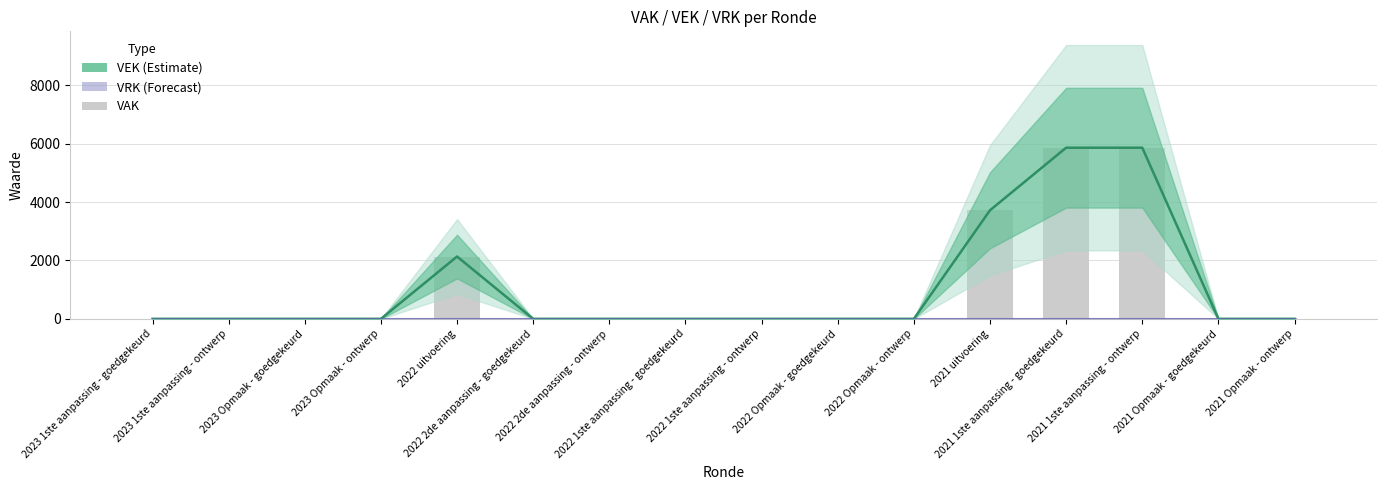

What is the maximum value shown in the chart?

5860